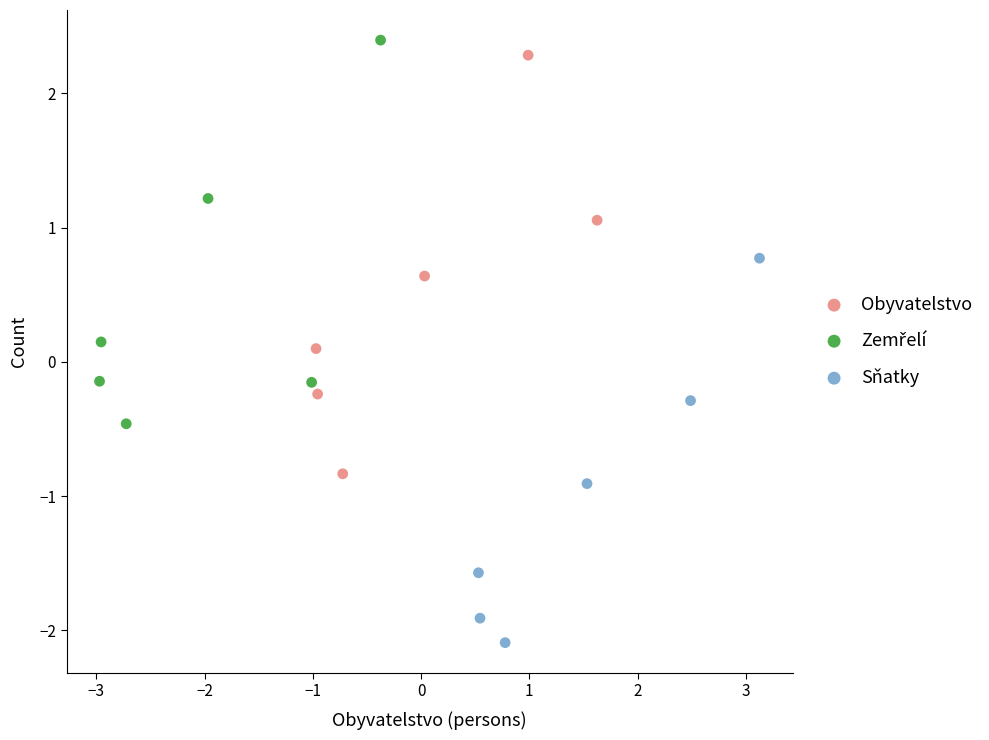

Which series contains the lowest Y value?

Sňatky